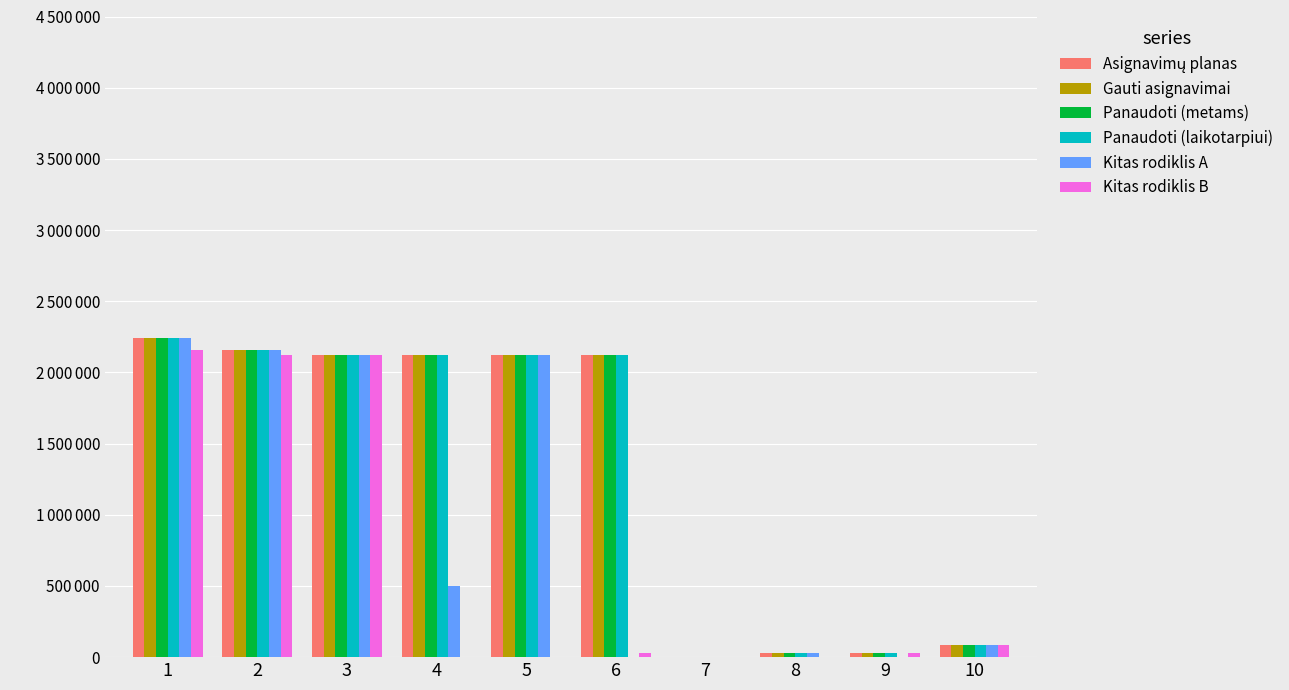

Rank the series by their maximum value, from lowest to highest.

Kitas rodiklis B, Asignavimų planas, Gauti asignavimai, Panaudoti (metams), Panaudoti (laikotarpiui), Kitas rodiklis A